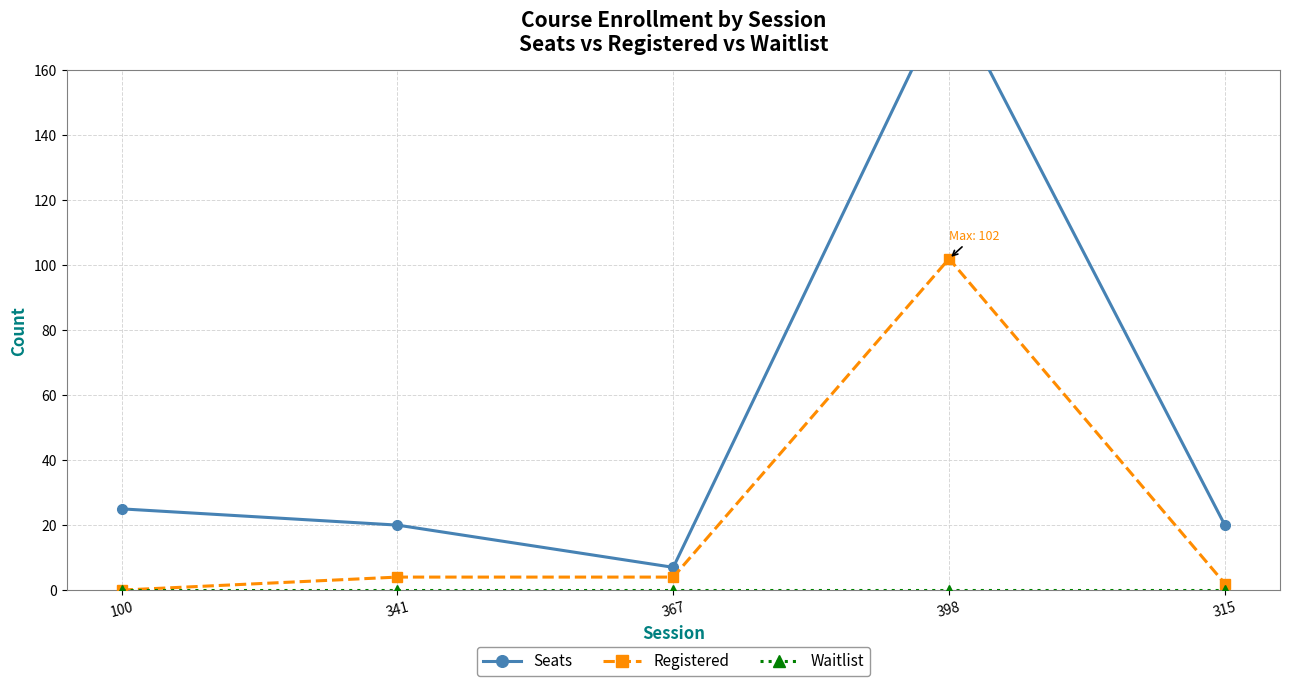

True or false: Waitlist and Registered cross at least once.

False